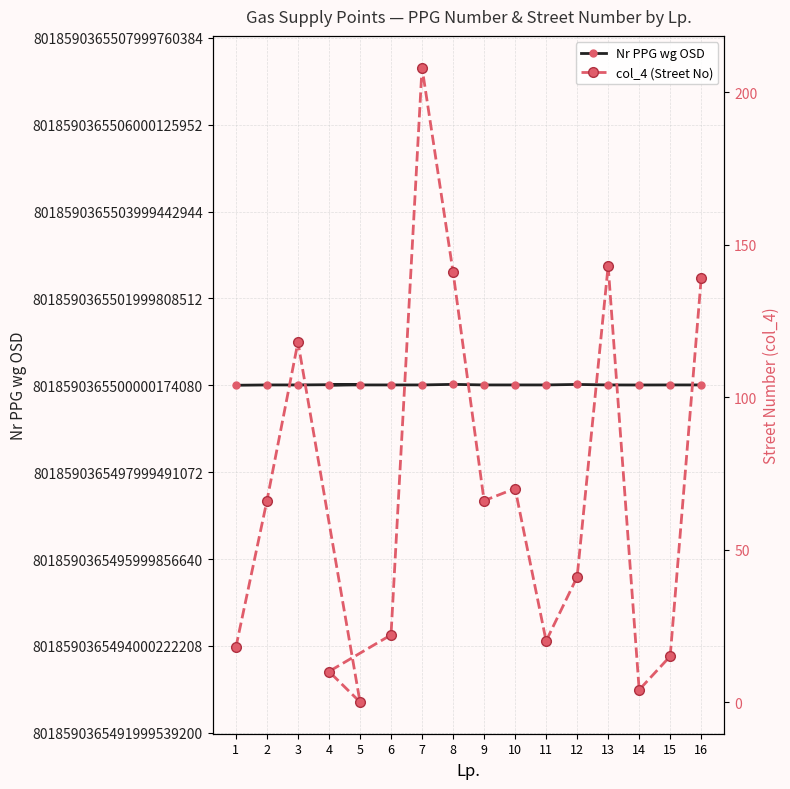

What value does the Nr PPG wg OSD series have at 5?

8018590365500017999872